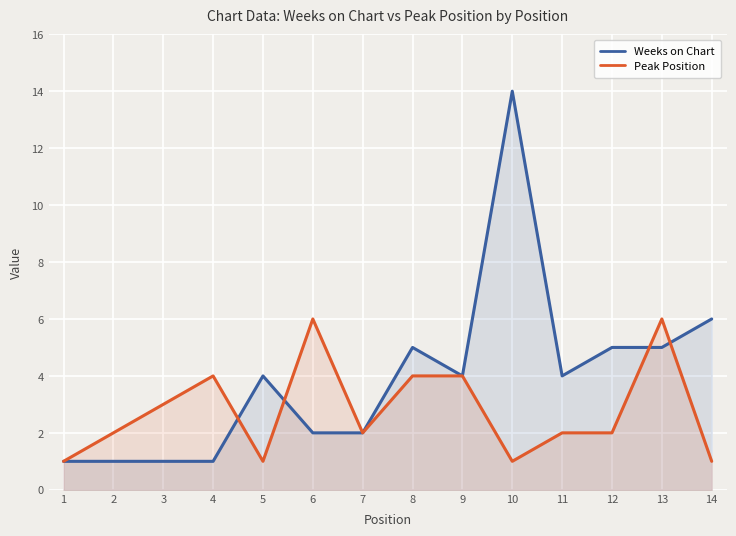

How many data points does each series have?

14